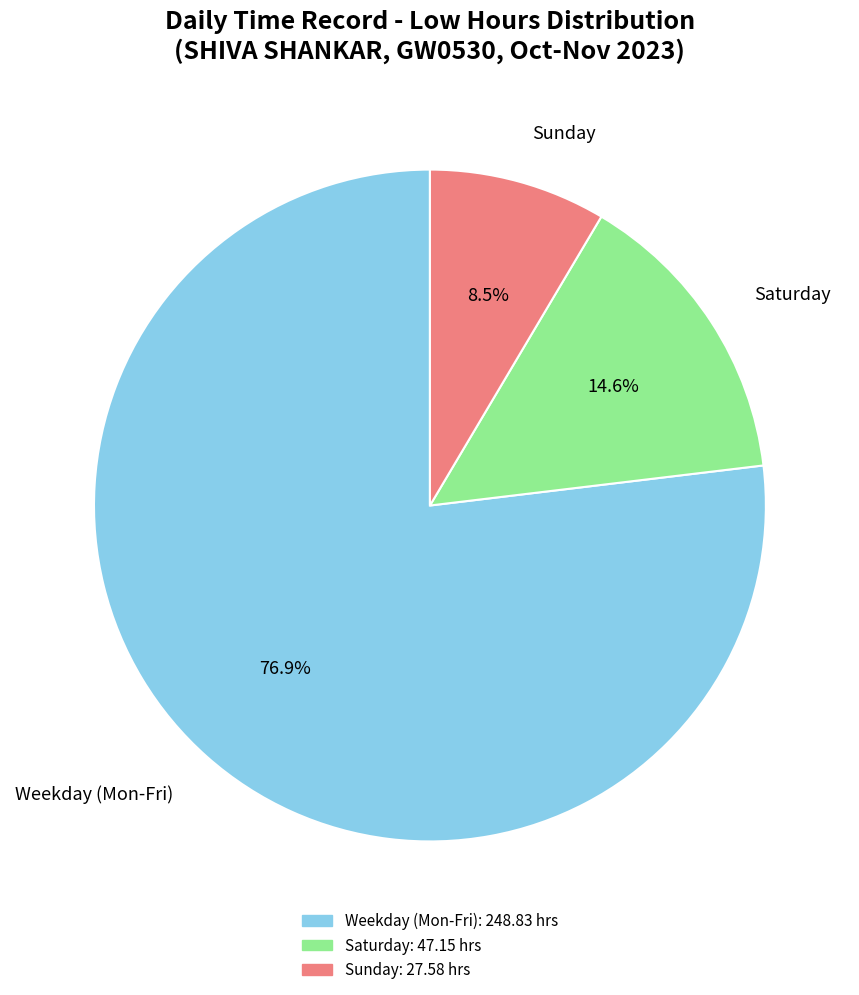

Is there a majority slice in this chart?

Yes